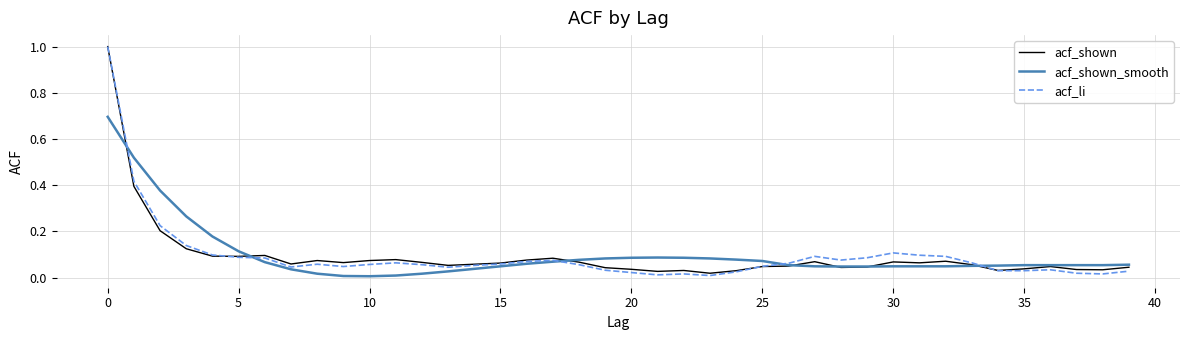

What is the highest value of the acf_li series?

1.0